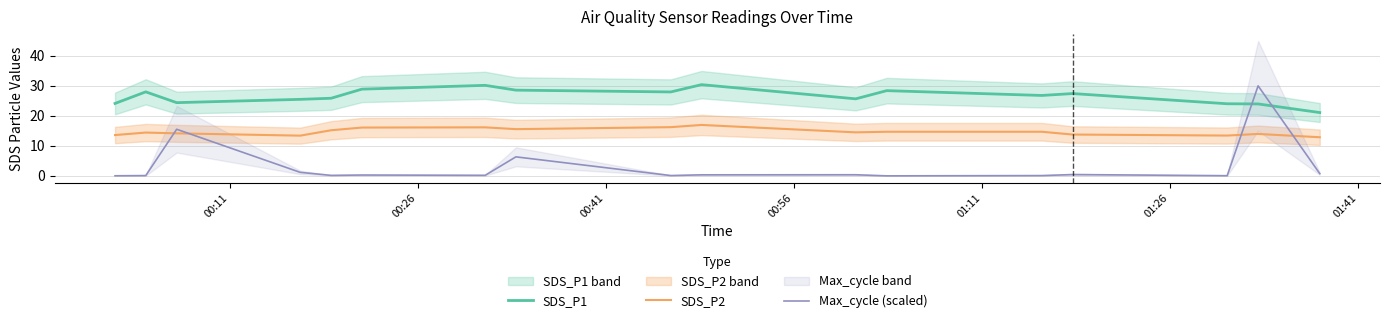

How many intersections are there between SDS_P1 and Max_cycle (scaled)?

2